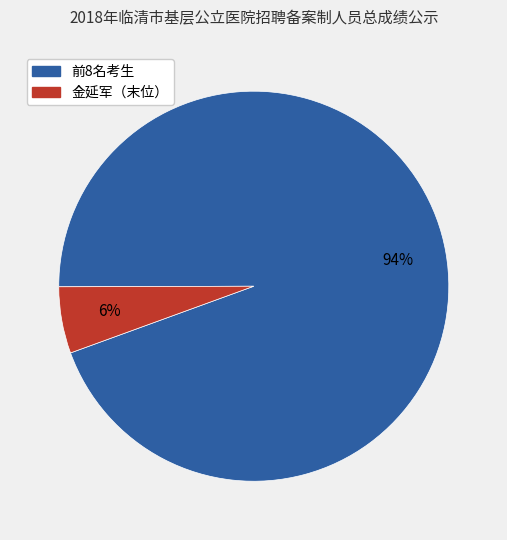

How many slices are in this pie chart?

2